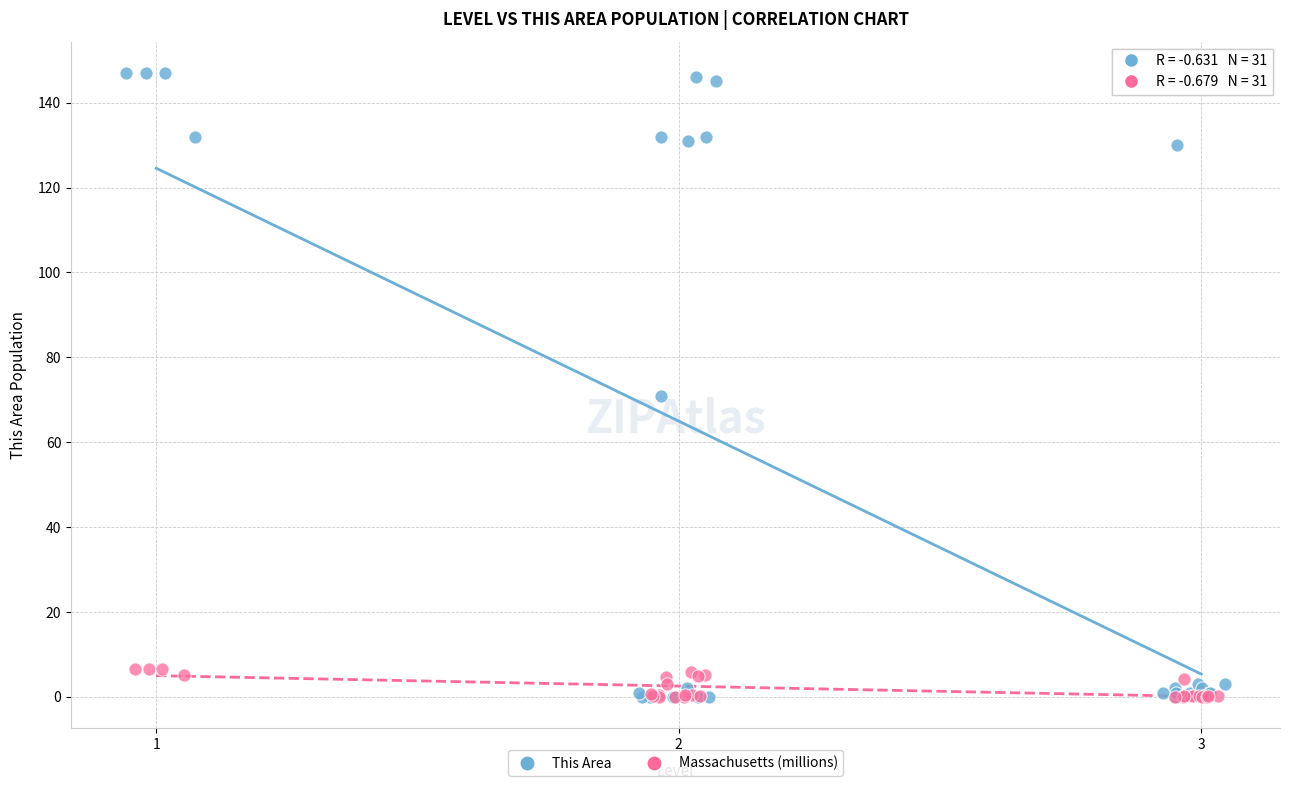

Which series has the widest spread of Y values?

This Area